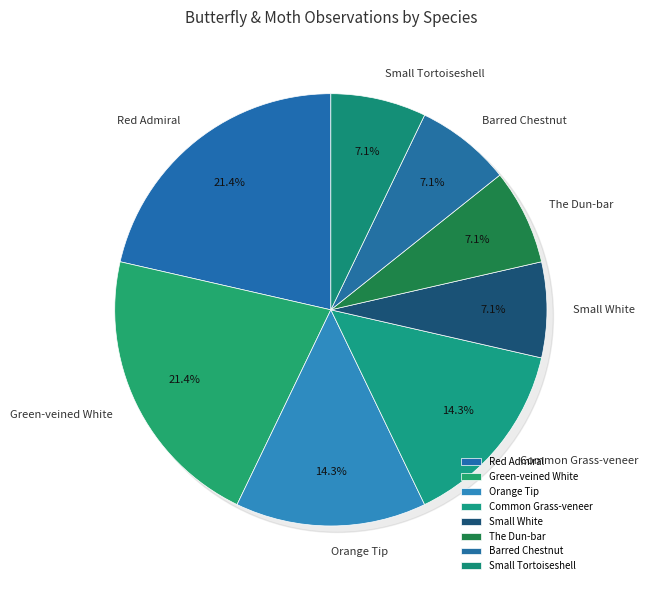

What percentage is the Common Grass-veneer slice, to the nearest percent?

14%